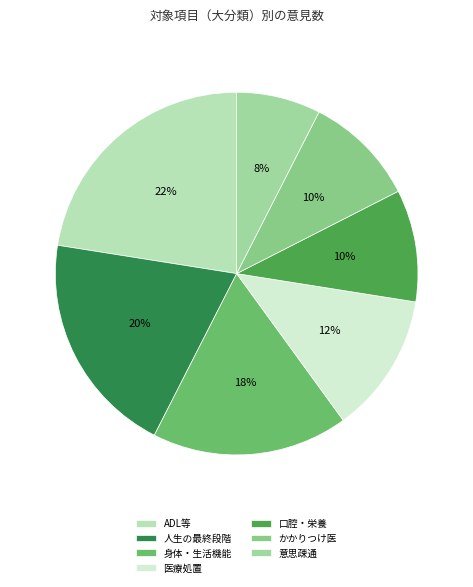

What is the smallest slice in the pie chart?

意思疎通